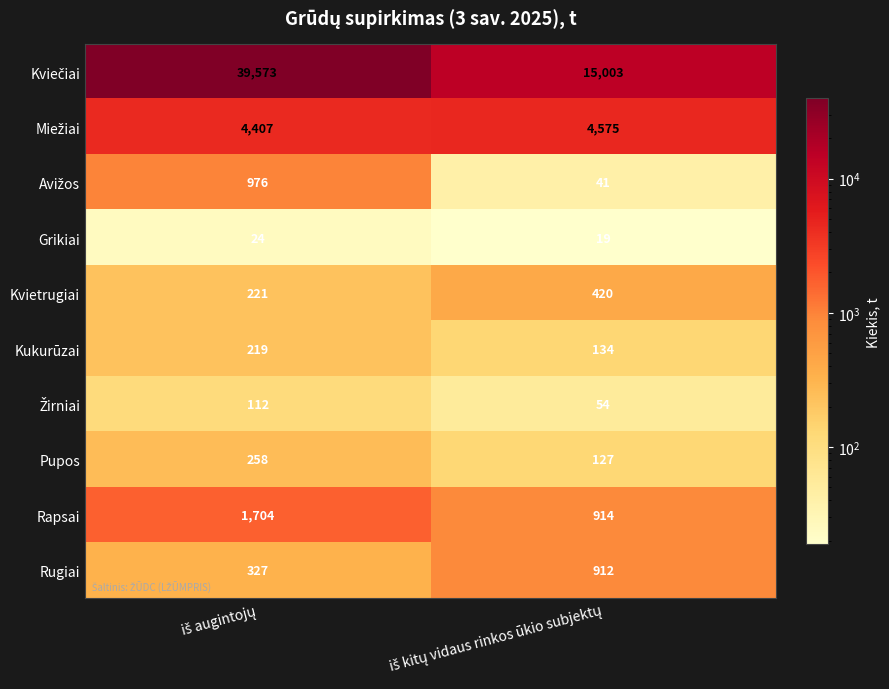

What is the smallest value displayed?

19